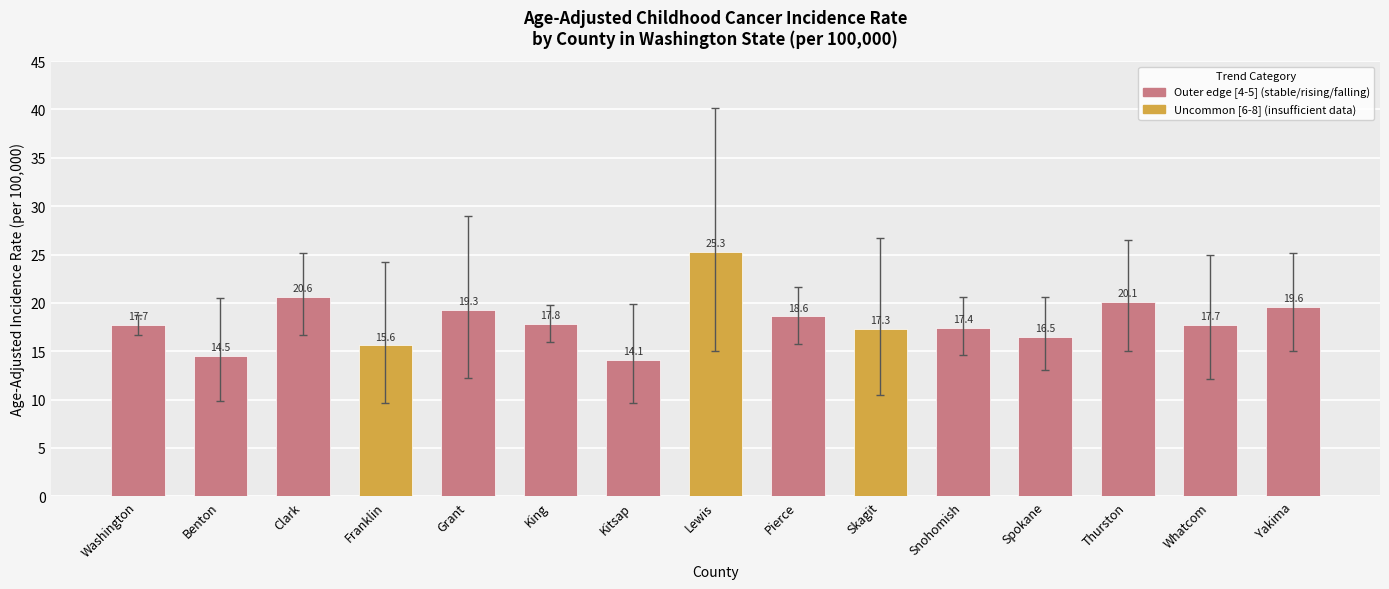

What is the sum of the values at Washington and Skagit?

35.0